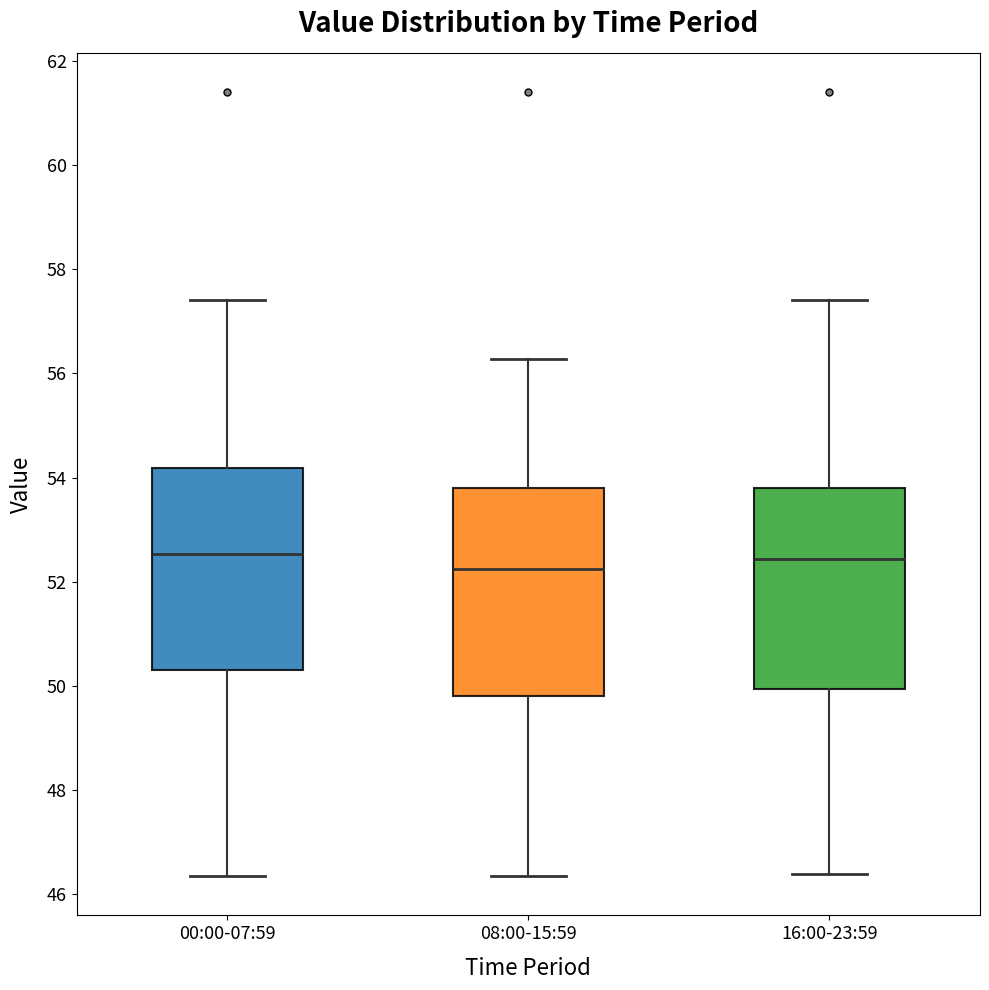

Reading left to right, read every box against the y-axis: the position of its median line, the range the box covers, and the ends of its whiskers. The values are not printed on the chart, so give them approximately, as read against the axis.

00:00-07:59: median 52.6, box 50.4 to 54.2, whiskers 46.4 to 57.4
08:00-15:59: median 52.2, box 49.8 to 53.8, whiskers 46.4 to 56.2
16:00-23:59: median 52.4, box 50.0 to 53.8, whiskers 46.4 to 57.4